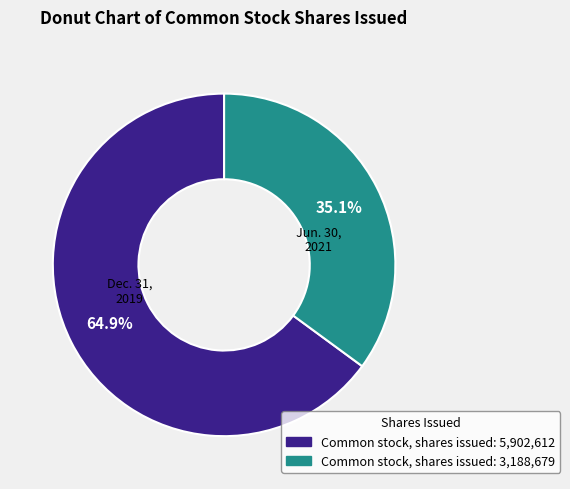

Is there a majority slice in this chart?

Yes